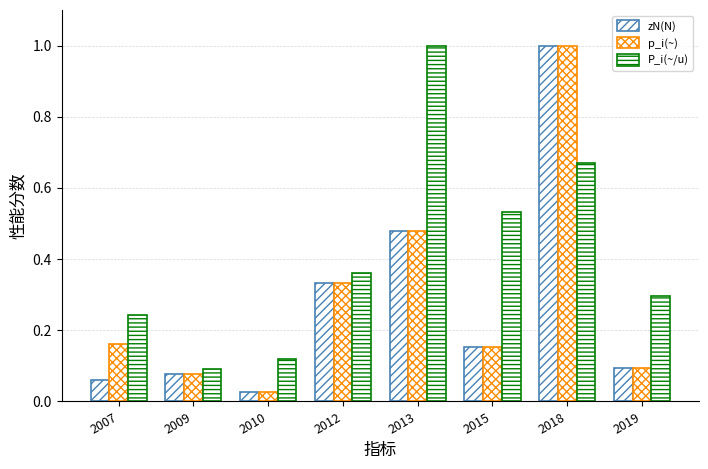

How many groups of bars are there?

8